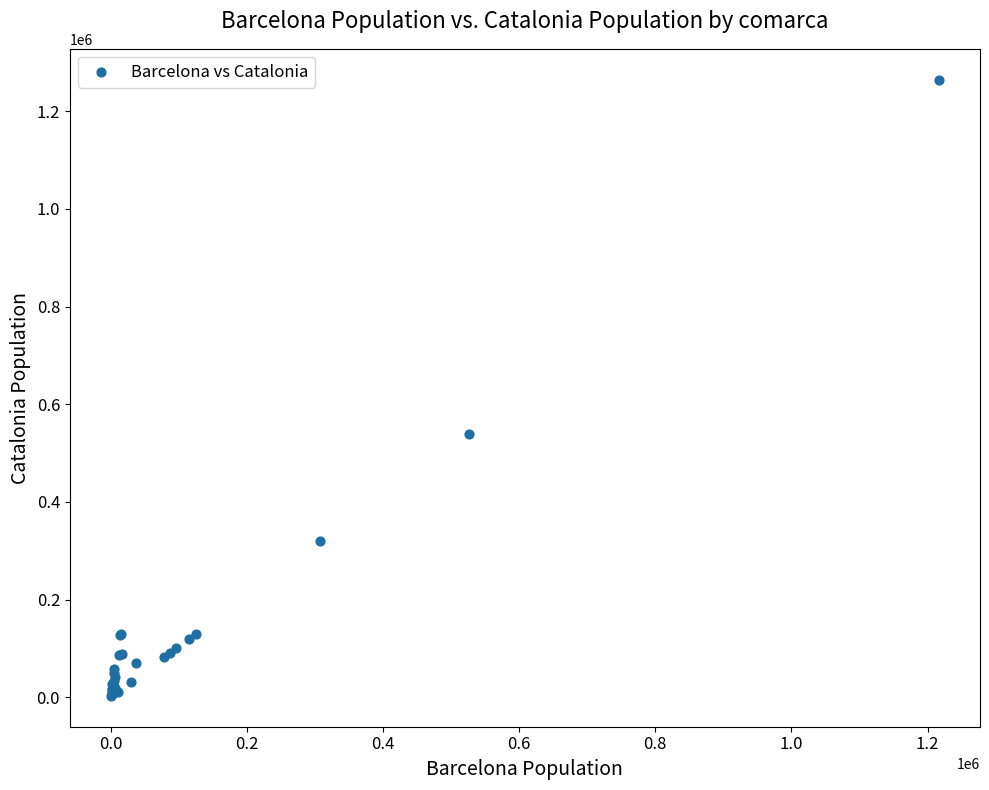

What Y value in the scatter plot is closest to 633609?

538098